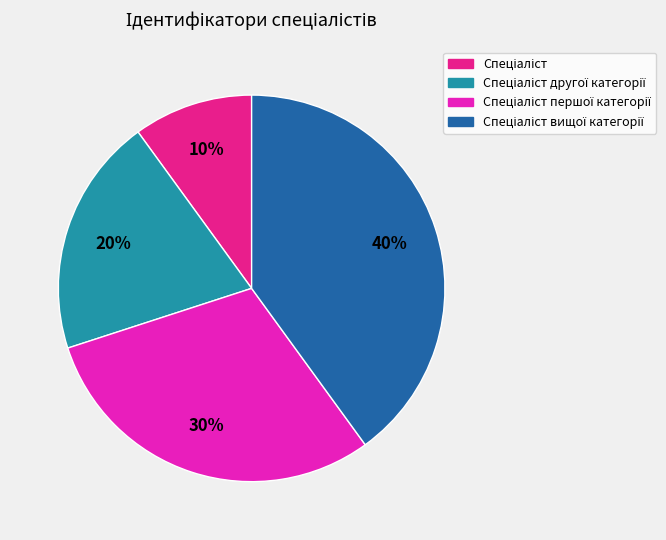

Does any single category account for the majority?

No